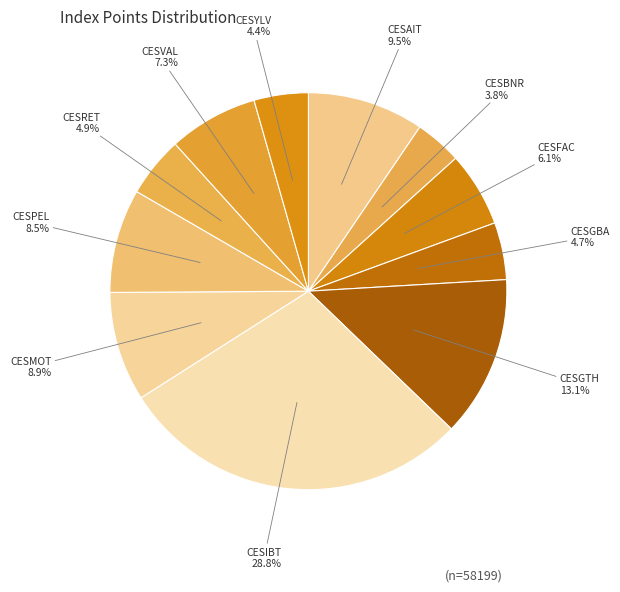

Between CESFAC and CESBNR, which is larger?

CESFAC